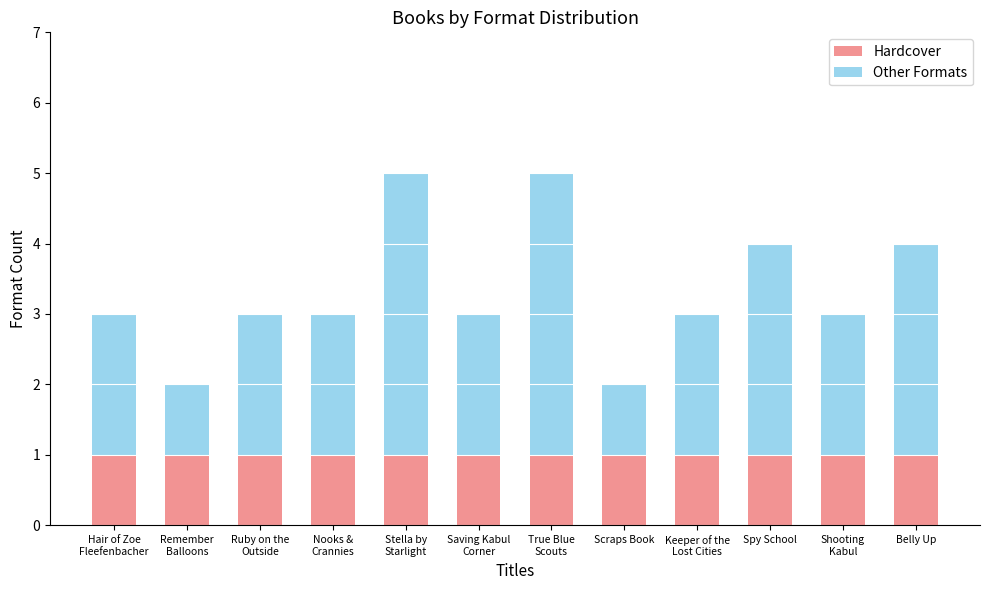

What is the total value across all series at Belly Up?

4